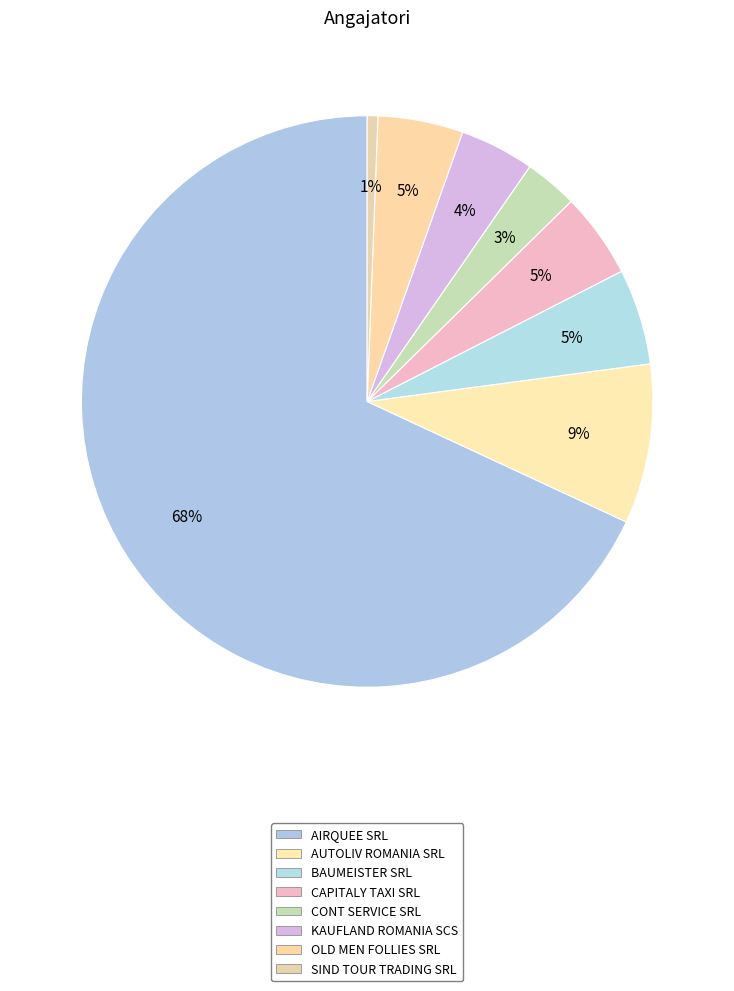

Does any single category account for the majority?

Yes